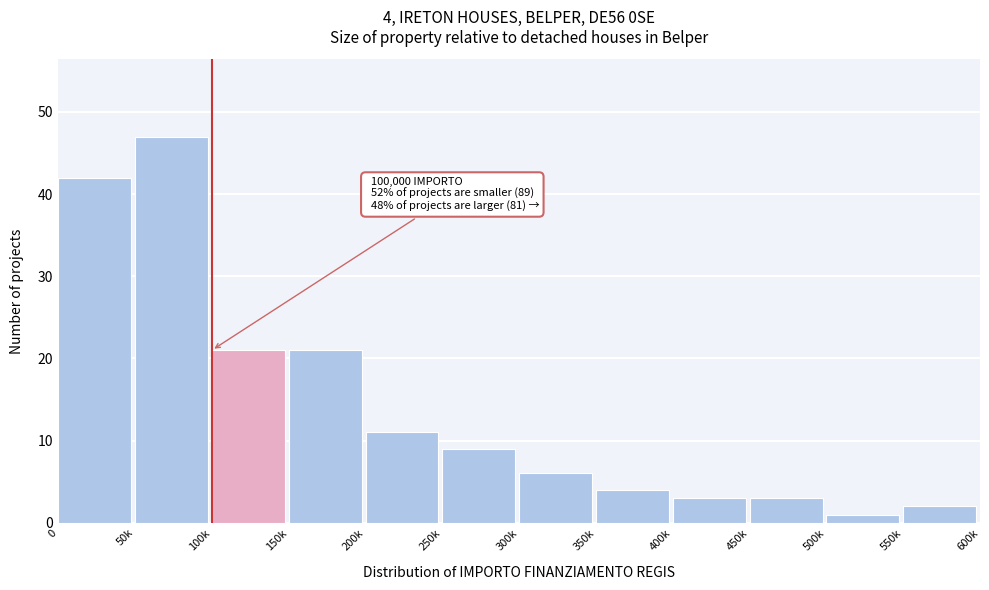

Reading right to left, transcribe all the data shown in this chart.

2	1	3	3	4	6	9	11	21	21	47	42